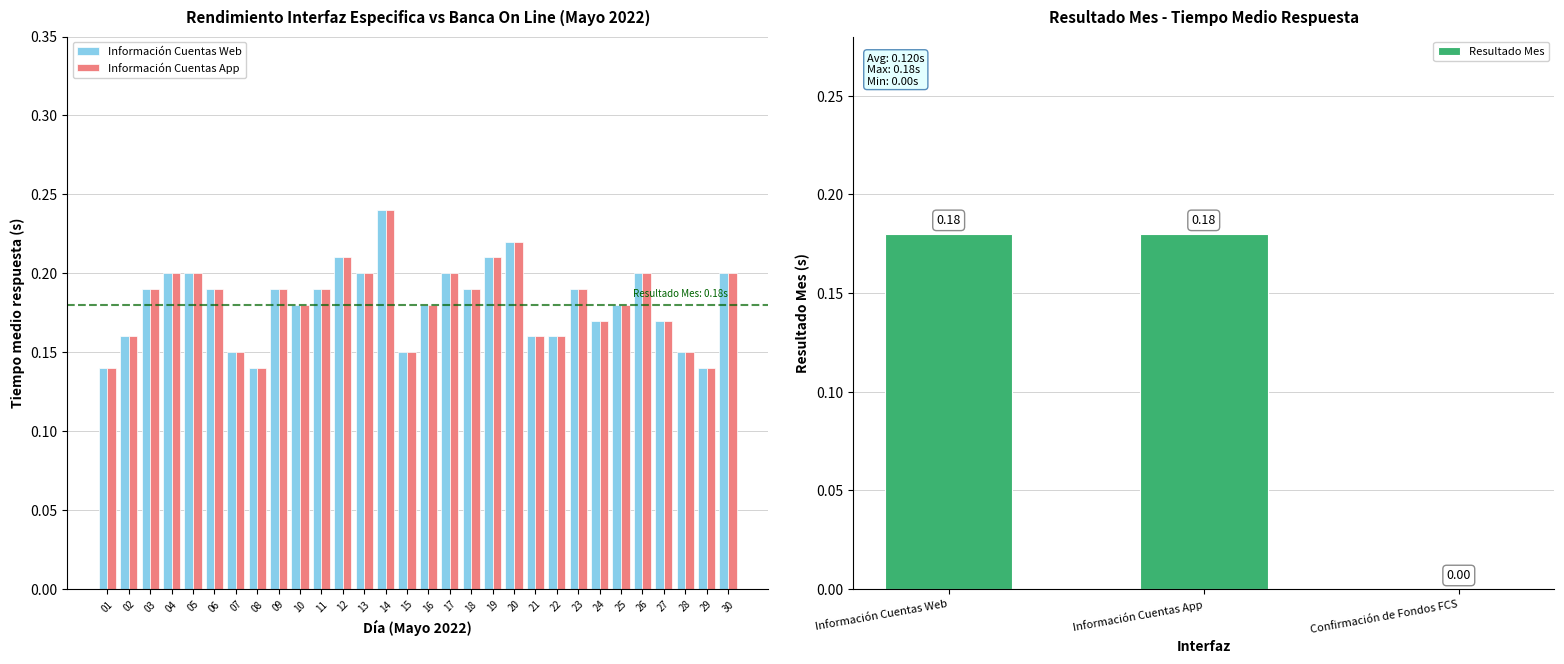

What is the sum of all Tiempo medio respuesta (App) values?

5.5